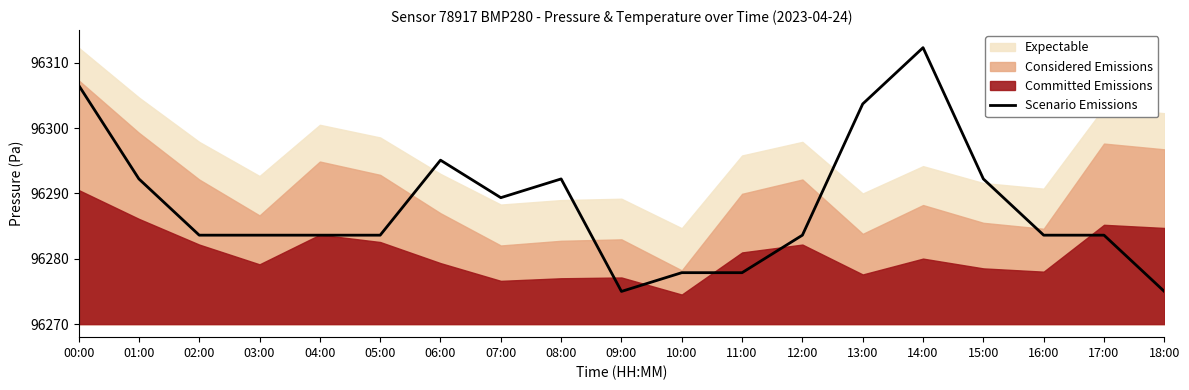

True or false: the data shows 153938.9 at 14:00.

False